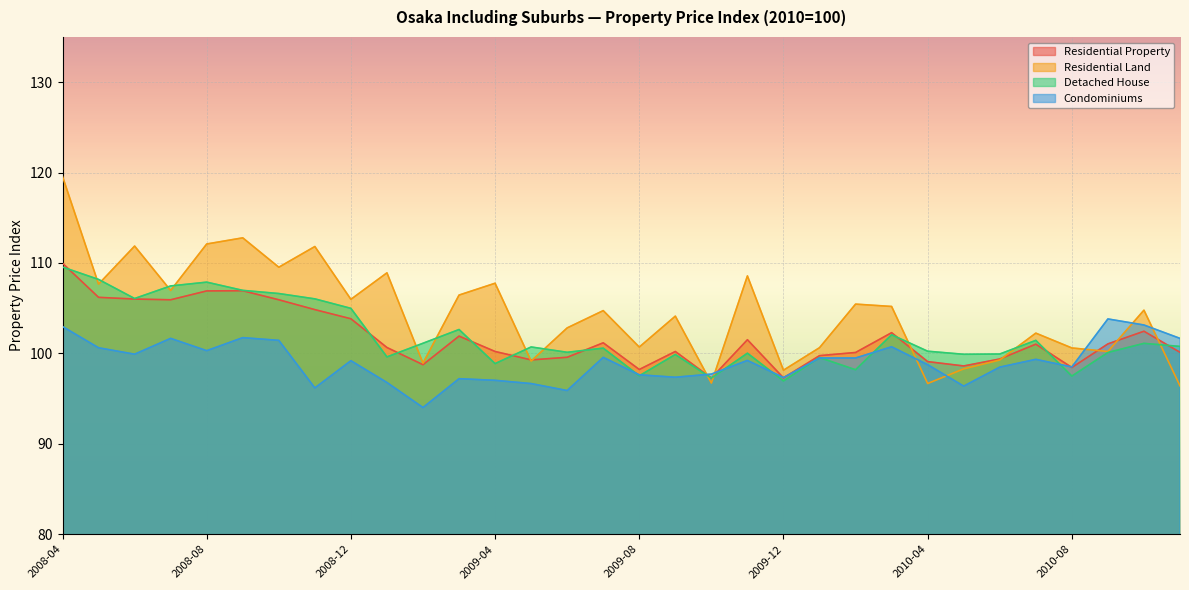

How many values in the Condominiums series exceed 99?

17